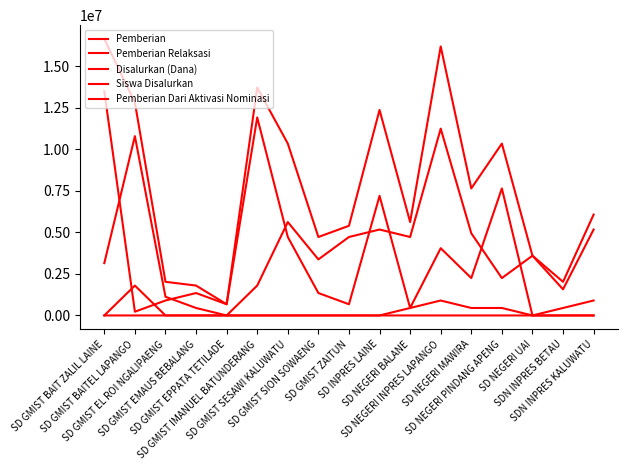

Reading right to left, what are all the values shown in this chart?

Pemberian: 5175000	1575000	3600000	2250000	4950000	11250000	4725000	5175000	4725000	3375000	5625000	1800000	0	450000	1125000	10800000	3150000
Pemberian Relaksasi: 900000	450000	0	7650000	2250000	4050000	450000	7200000	675000	1350000	4725000	11925000	675000	1350000	900000	225000	13500000
Disalurkan (Dana): 6075000	2025000	3600000	10350000	7650000	16200000	5625000	12375000	5400000	4725000	10350000	13725000	675000	1800000	2025000	12825000	16650000
Siswa Disalurkan: 15	5	9	24	17	38	13	28	15	13	27	32	3	4	5	32	40
Pemberian Dari Aktivasi Nominasi: 0	0	0	450000	450000	900000	450000	0	0	0	0	0	0	0	0	1800000	0